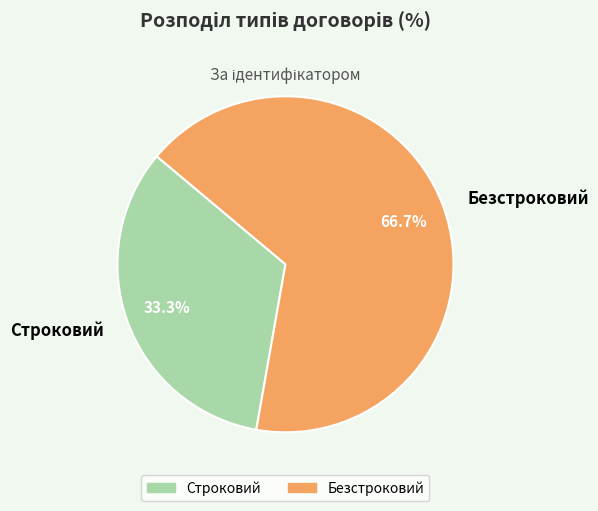

Which category has the smallest portion of the pie?

Строковий